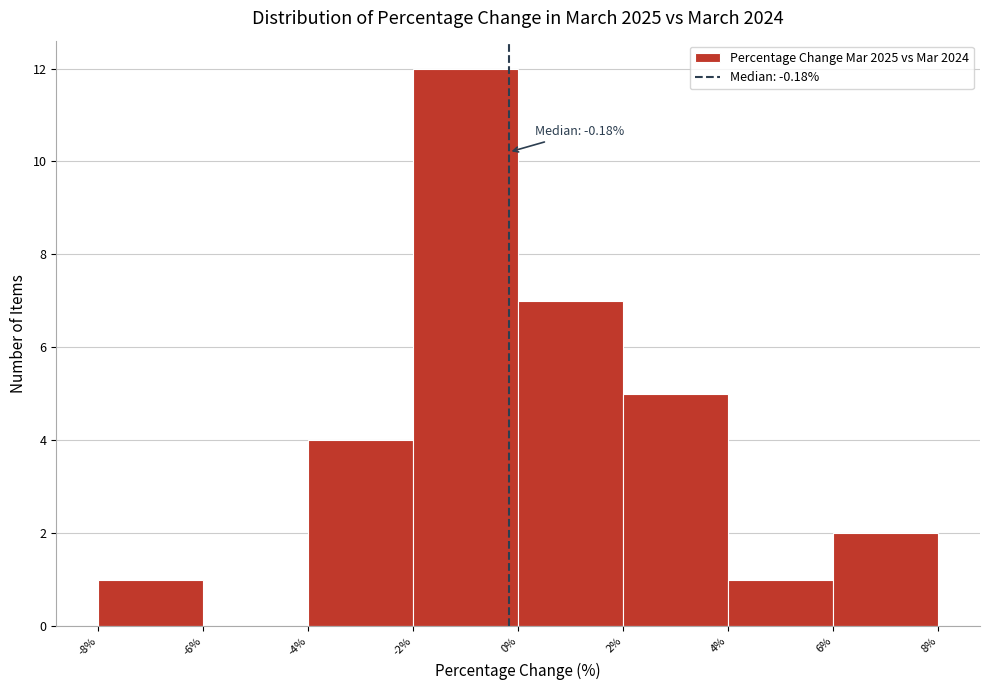

Over which range of the x-axis is the bar tallest?

-2% to 0%